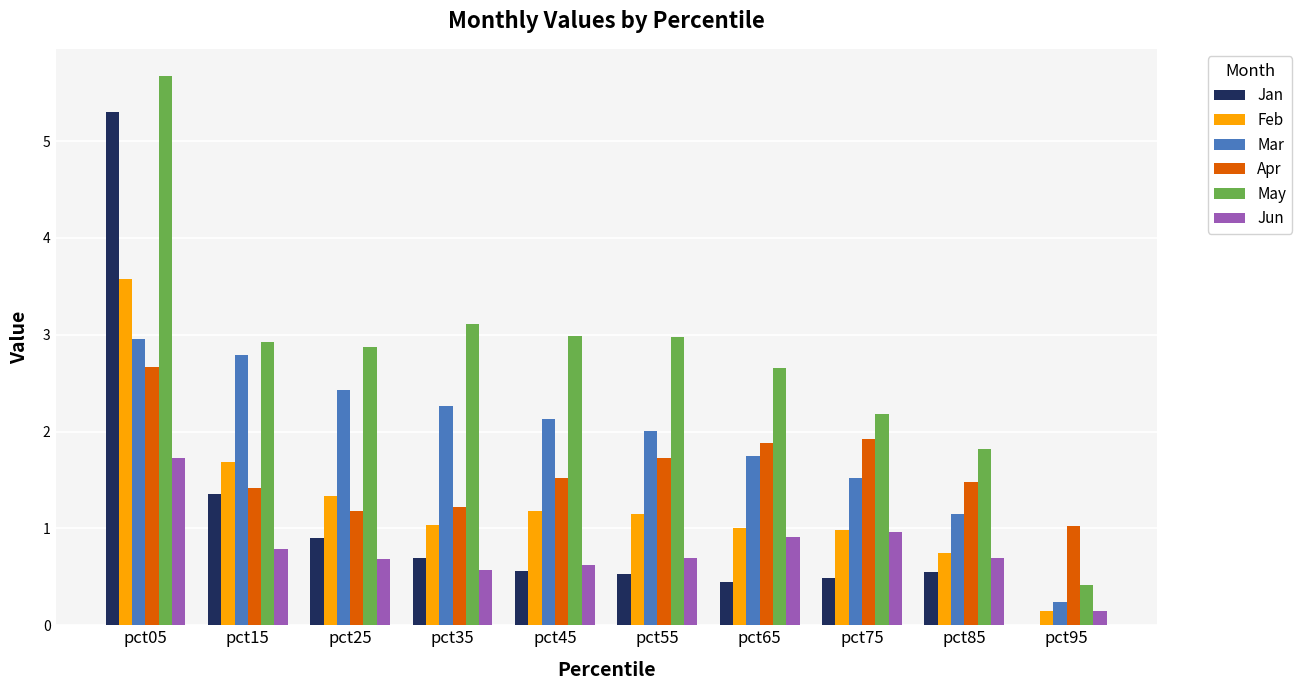

What is the difference between the Feb values at pct65 and pct25?

0.3